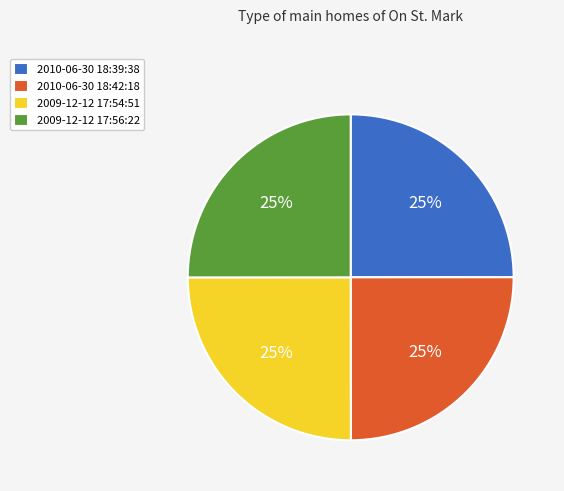

What percentage is the 2010-06-30 18:42:18 slice, to the nearest percent?

25%